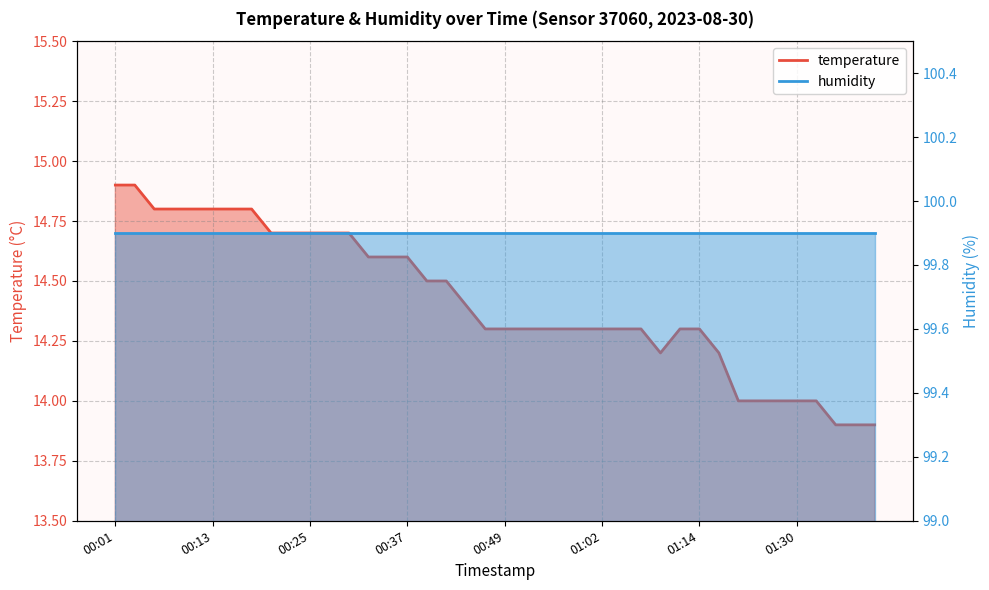

Reading right to left, what are all the values shown in this chart?

01:39=13.9	01:37=13.9	01:35=13.9	01:32=14.0	01:30=14.0	01:27=14.0	01:22=14.0	01:19=14.0	01:17=14.2	01:14=14.3	01:12=14.3	01:09=14.2	01:06=14.3	01:04=14.3	01:02=14.3	00:59=14.3	00:57=14.3	00:54=14.3	00:52=14.3	00:49=14.3	00:47=14.3	00:45=14.4	00:42=14.5	00:40=14.5	00:37=14.6	00:35=14.6	00:32=14.6	00:30=14.7	00:28=14.7	00:25=14.7	00:23=14.7	00:20=14.7	00:18=14.8	00:15=14.8	00:13=14.8	00:10=14.8	00:08=14.8	00:06=14.8	00:03=14.9	00:01=14.9